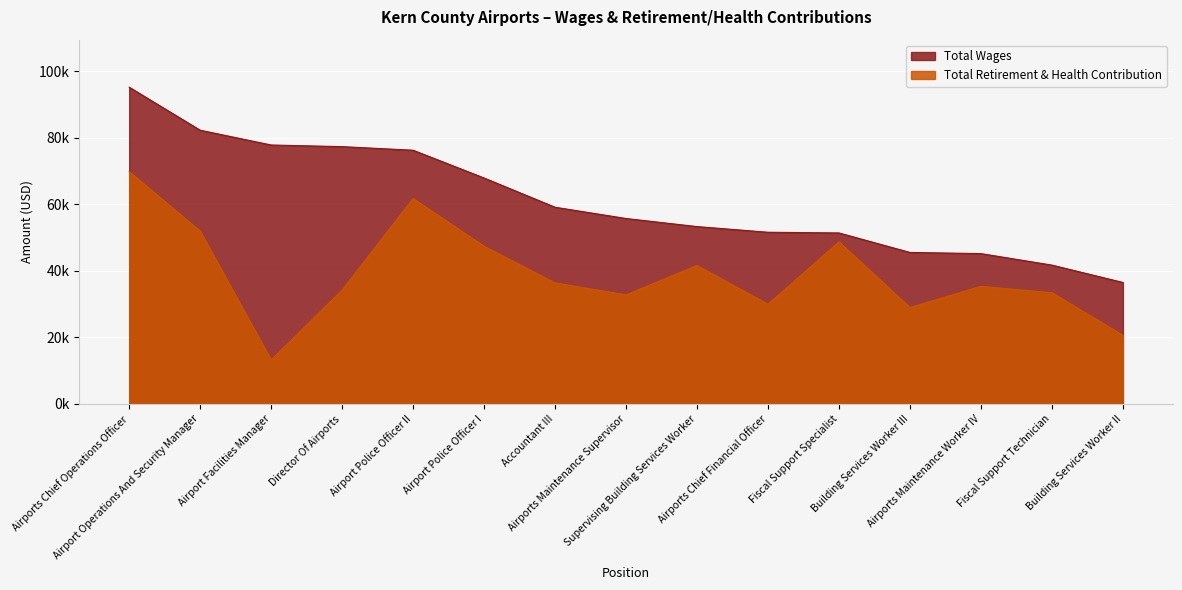

What is the difference between the highest and lowest values at Airports Chief Financial Officer?

21642